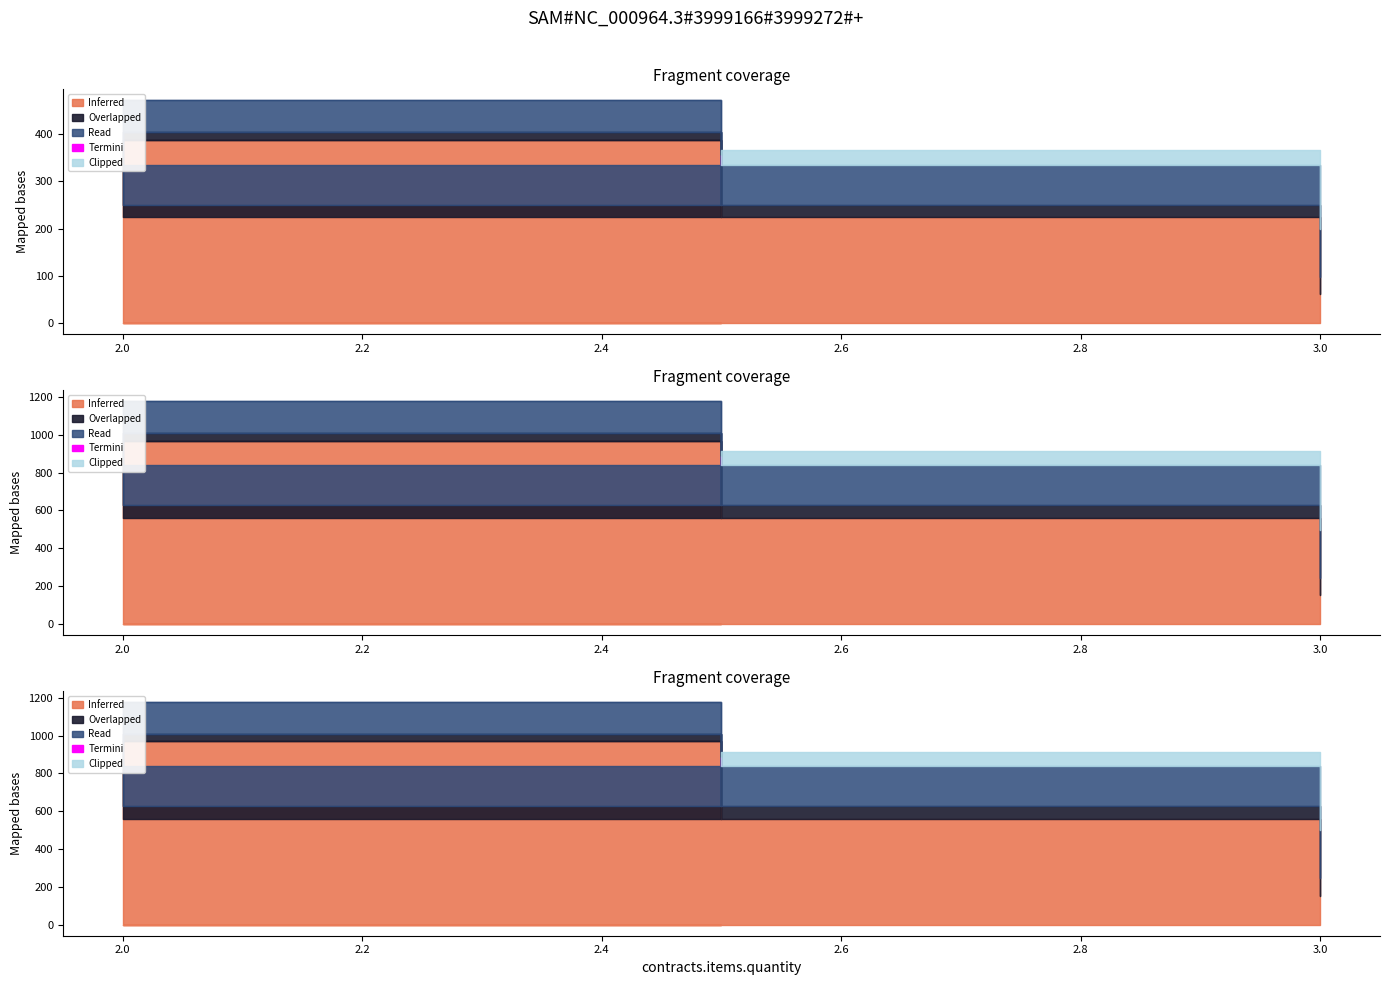

What is the difference between the highest and lowest values at 2?

505.1